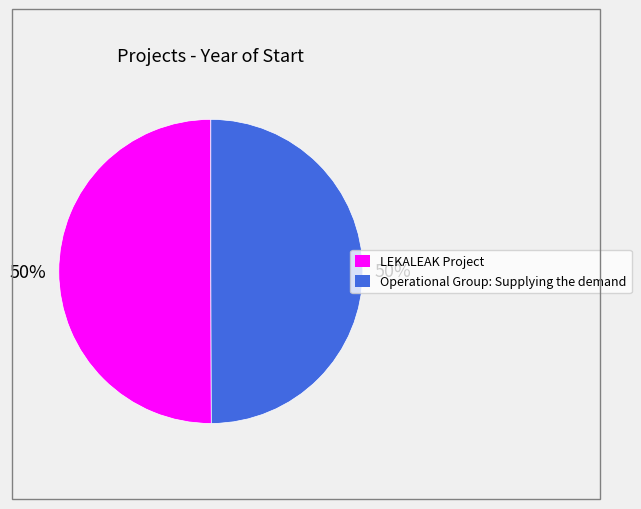

The LEKALEAK Project slice represents 37% of the pie. True or false?

False